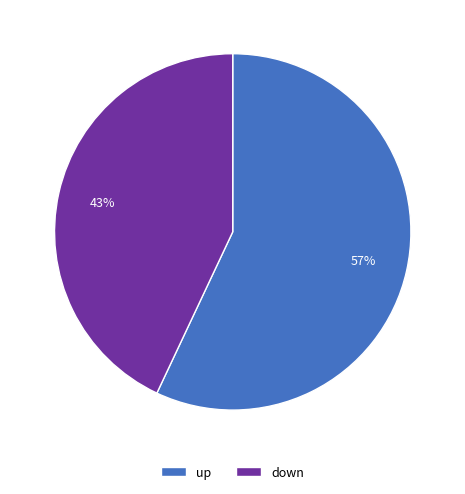

To the nearest percent, what is the combined percentage of down and up?

100%